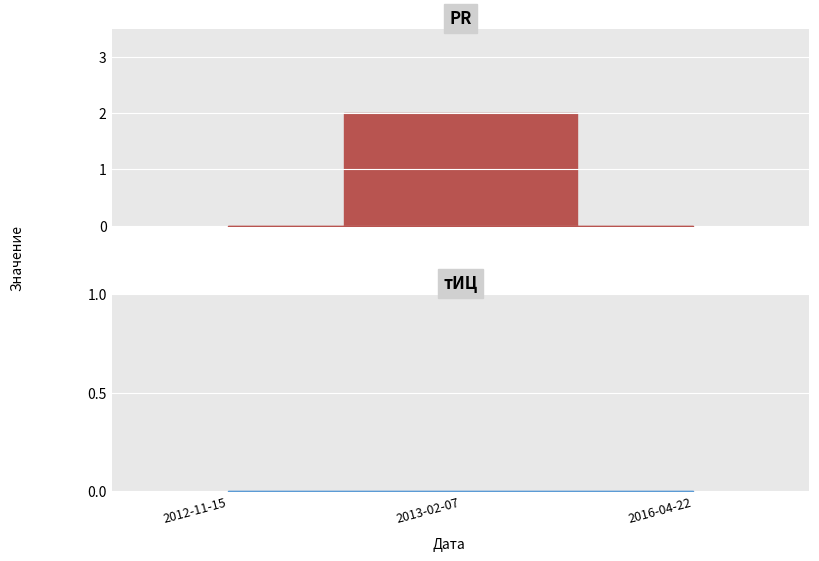

How many lines are shown in the chart?

2